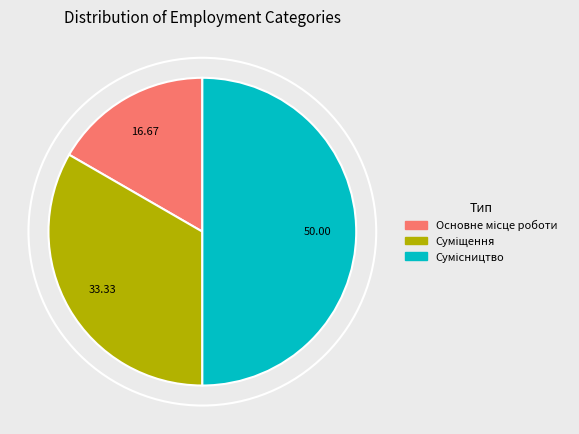

What is the change in value from Суміщення to Сумісництво?

+1